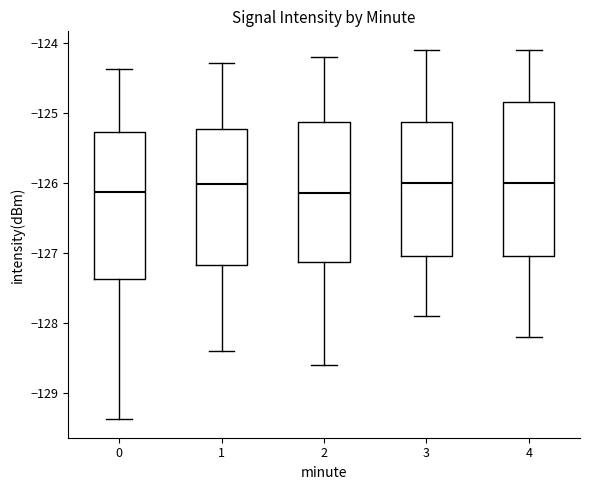

Comparing the boxes themselves (not the whiskers), which one is the tallest?

4